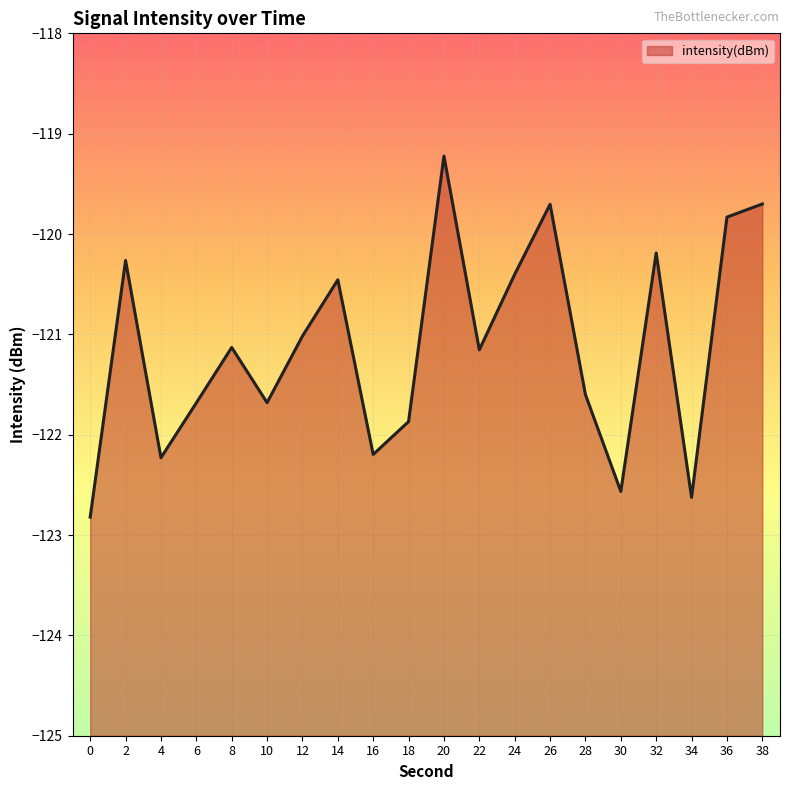

The value at 8 is -198.6. True or false?

False